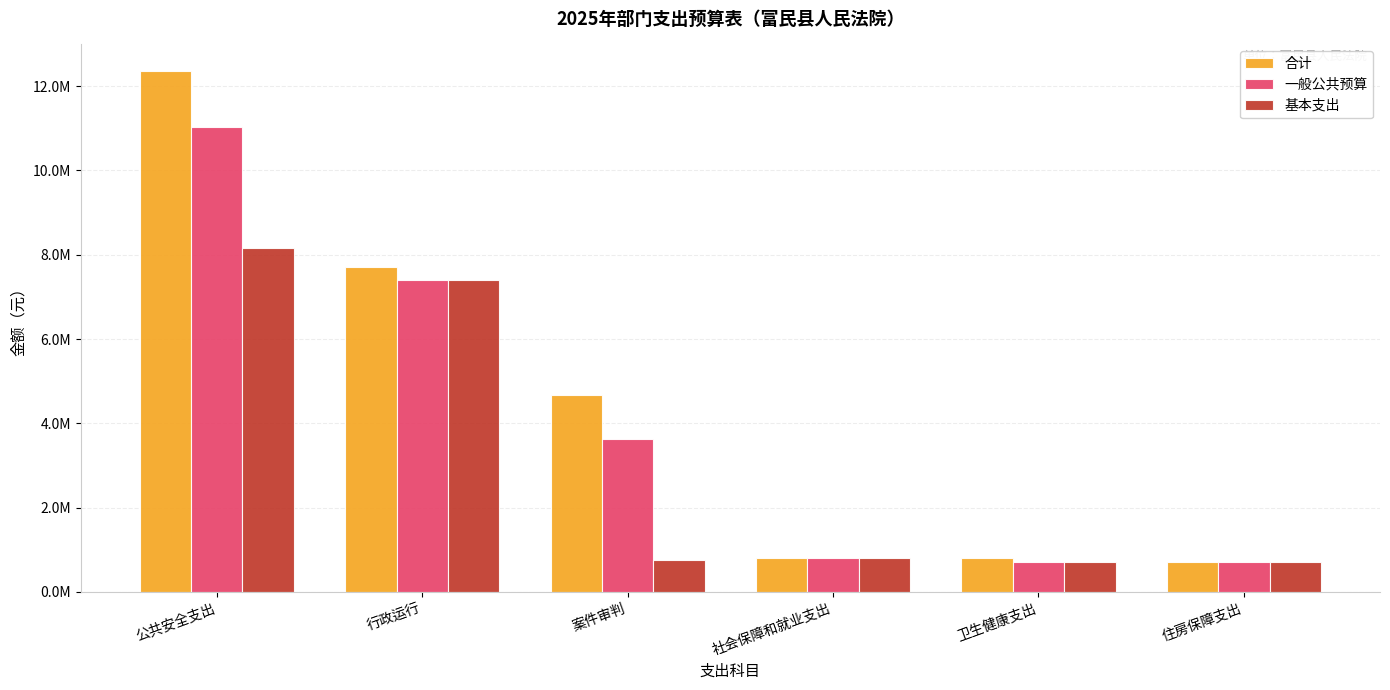

At how many categories does at least one series exceed 2201964?

3